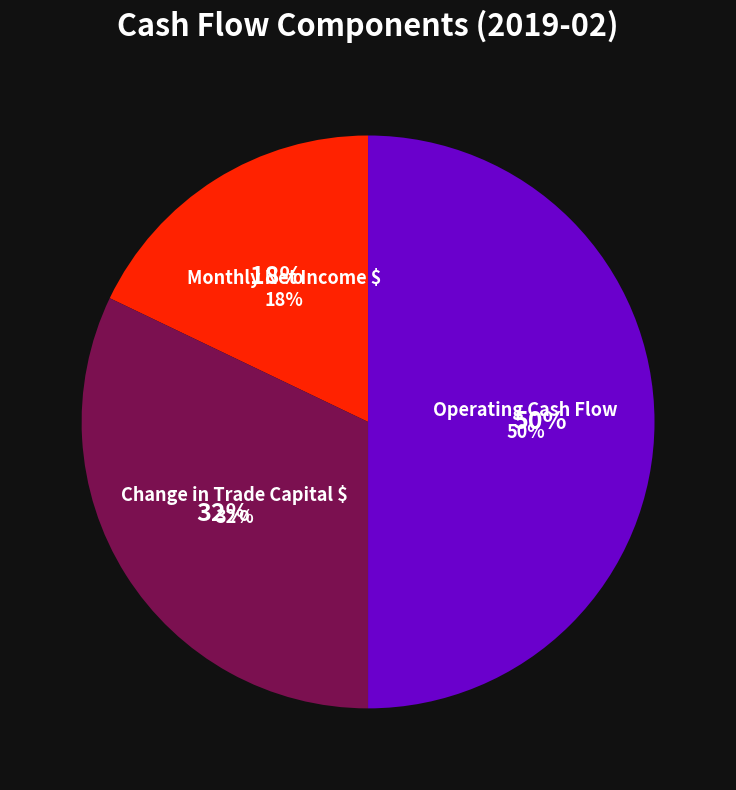

Does Operating Cash Flow represent more than half of the total?

No